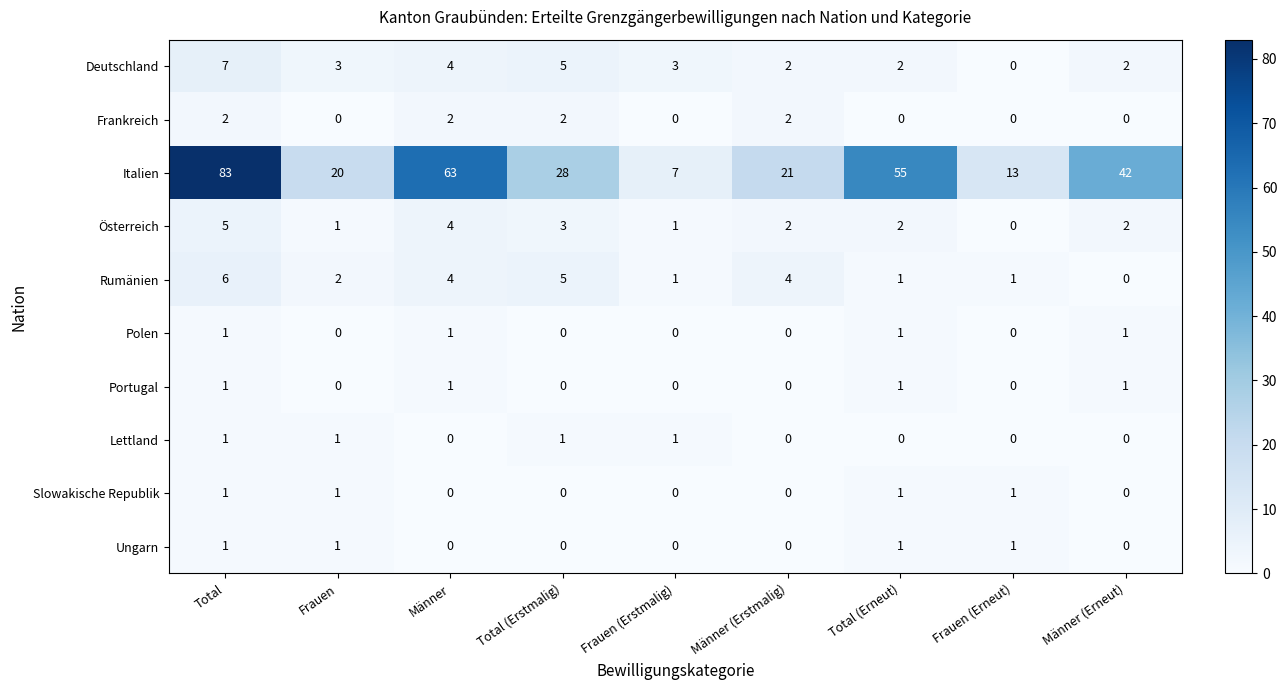

Between Total and Männer (Erneut), which series saw the biggest shift?

Italien